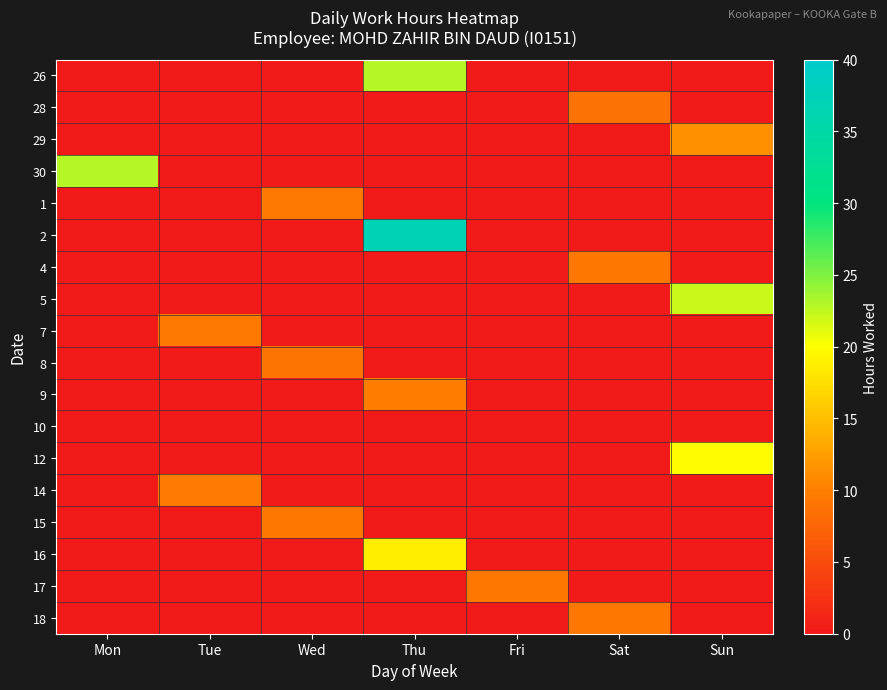

At Wed, list the series in order from smallest to largest.

26, 28, 29, 30, 2, 4, 5, 7, 9, 10, 12, 14, 16, 17, 18, 8, 15, 1